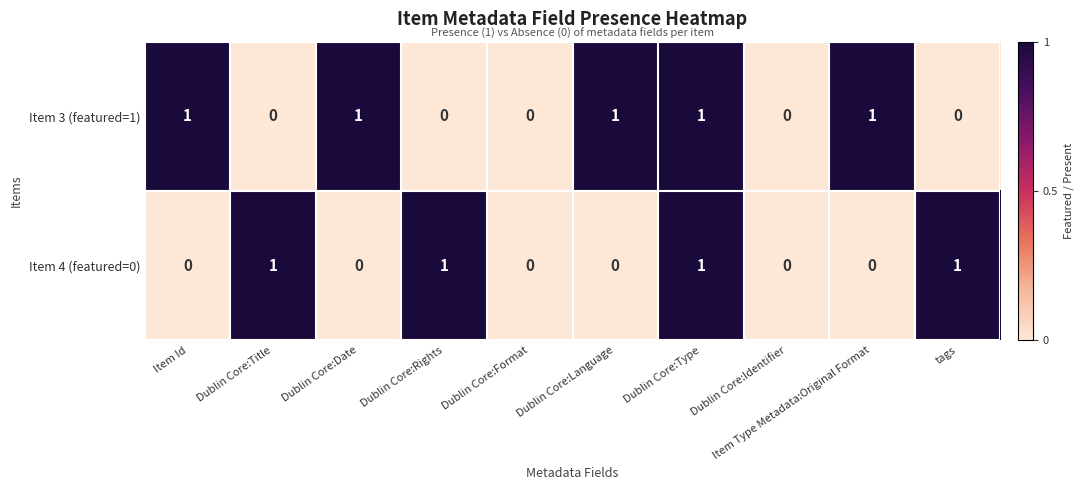

The value of Item 3 (featured=1) at Dublin Core:Title is 1. True or false?

False